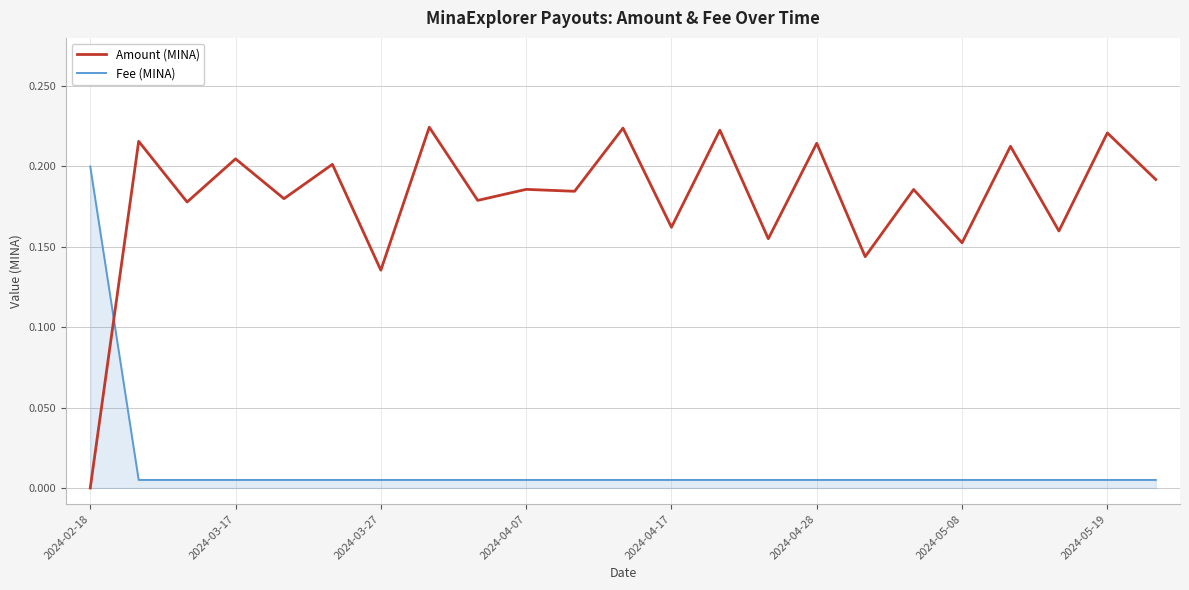

Which series has the largest range (max minus min)?

Amount (MINA)